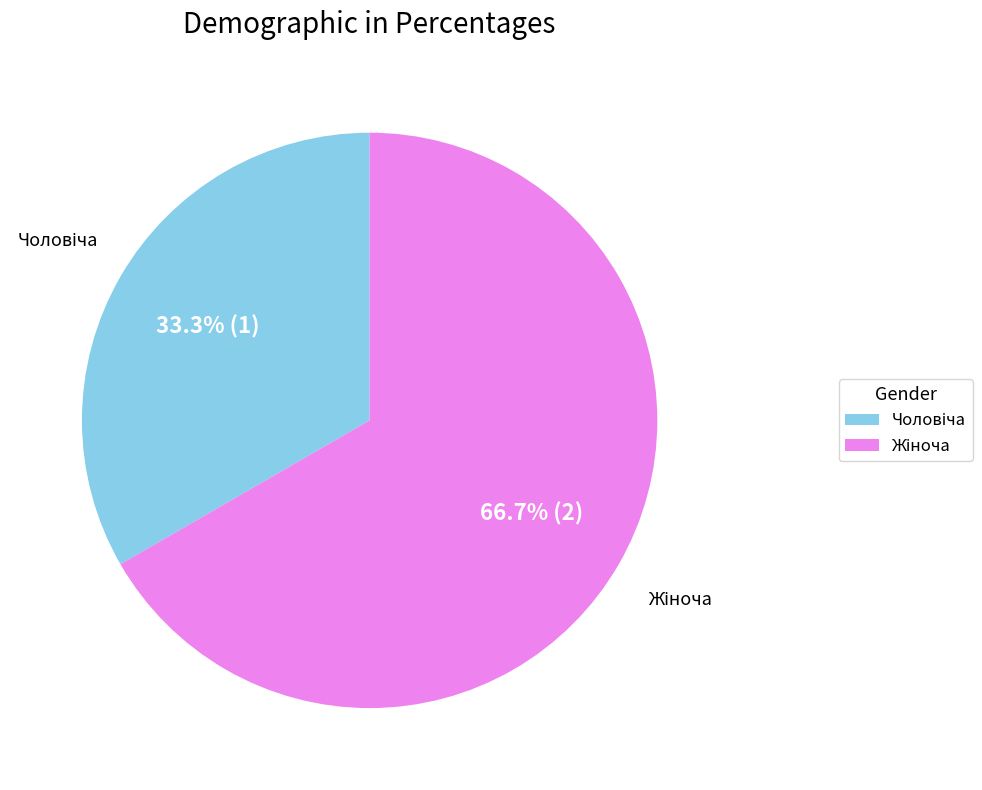

Is there a majority slice in this chart?

Yes